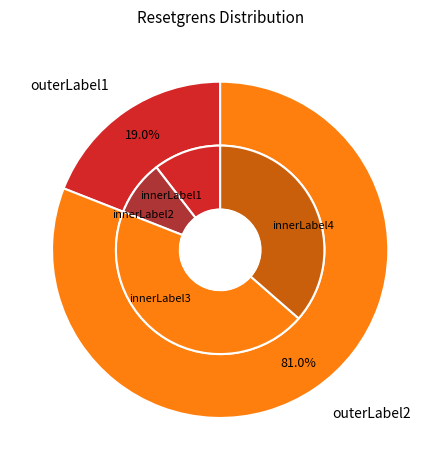

Is 2025-06-12 the majority of the pie?

No